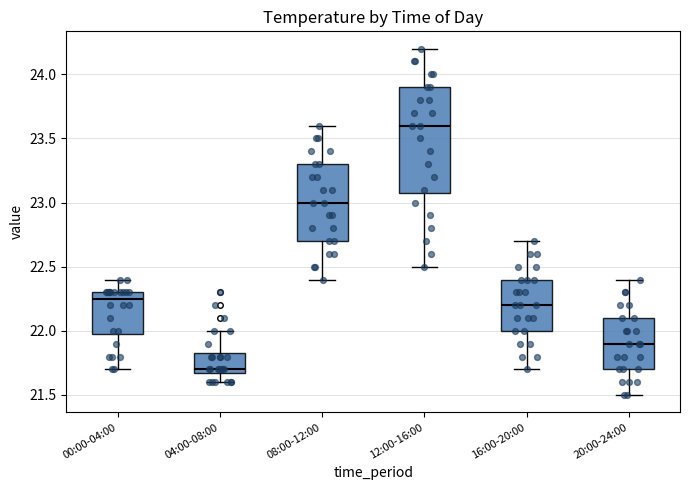

Reading left to right, transcribe this box plot: for each box, give where its median line is, the range the box spans, and where its two whiskers end, as read against the y-axis. The values are not printed on the chart, so give them approximately, as read against the axis.

00:00-04:00: median 22.25, box 22.00 to 22.30, whiskers 21.70 to 22.40
04:00-08:00: median 21.70 (just above the box's lower edge), box 21.70 to 21.85, whiskers 21.60 to 22.00
08:00-12:00: median 23.00, box 22.70 to 23.30, whiskers 22.40 to 23.60
12:00-16:00: median 23.60, box 23.10 to 23.90, whiskers 22.50 to 24.20
16:00-20:00: median 22.20, box 22.00 to 22.40, whiskers 21.70 to 22.70
20:00-24:00: median 21.90, box 21.70 to 22.10, whiskers 21.50 to 22.40